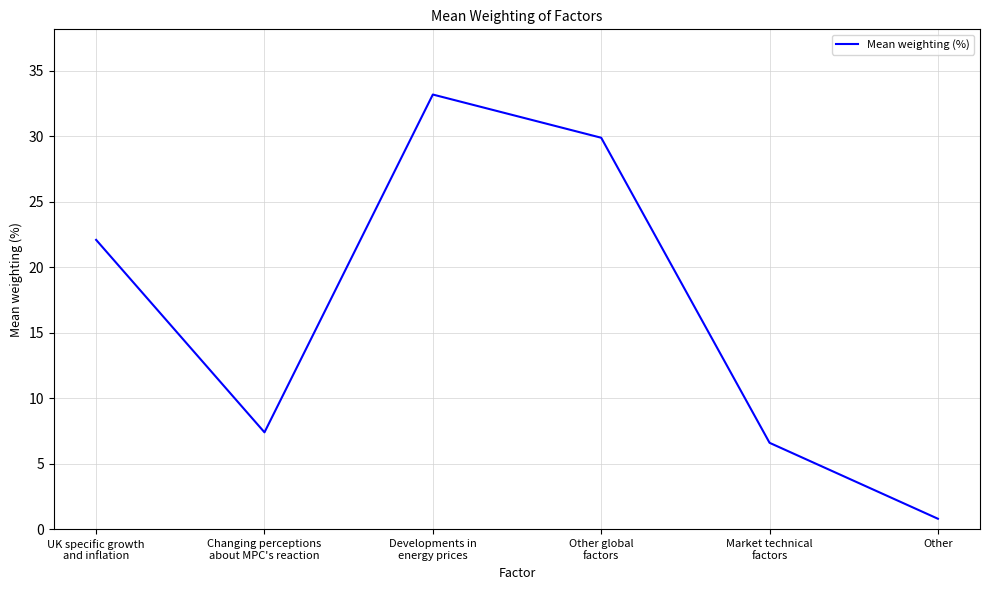

Where is the data nearest to the value 17?

UK specific growth
and inflation